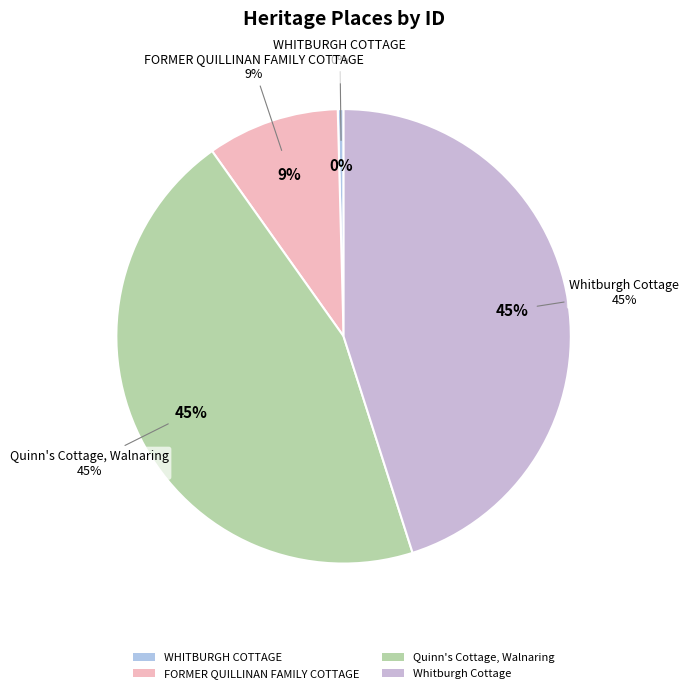

Which slice is the largest?

Whitburgh Cottage